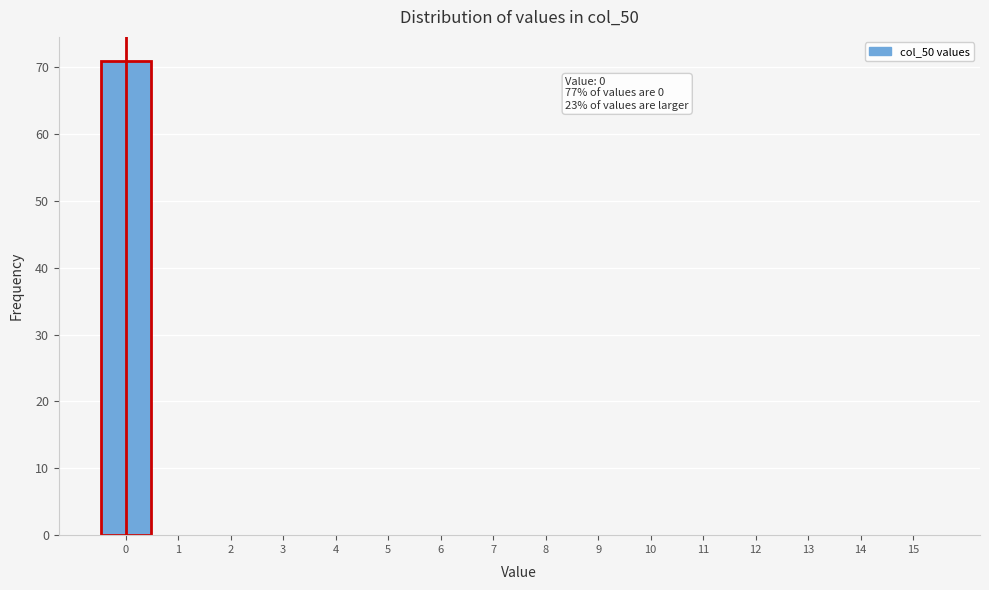

Over which range of the x-axis is the bar tallest?

-0.5 to 0.5